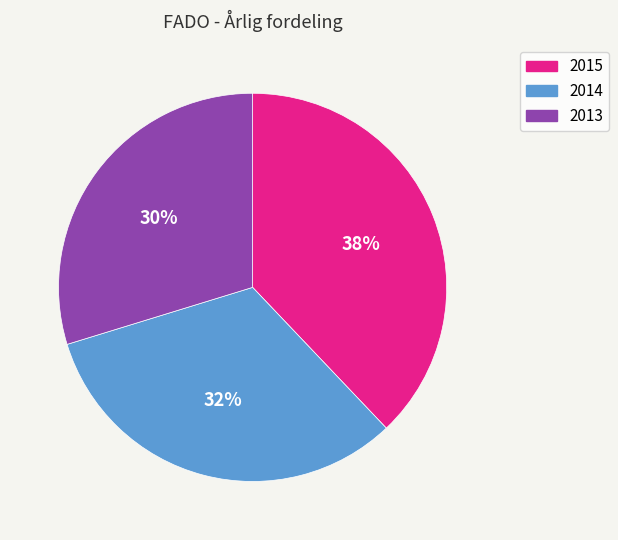

To the nearest percent, what percentage of the pie is 2014?

32%